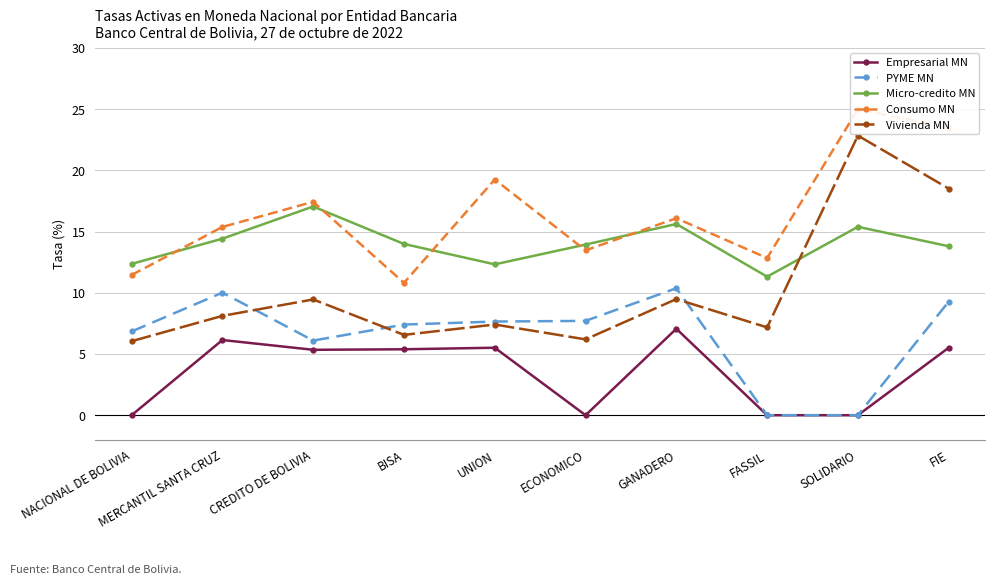

True or false: Vivienda MN and Consumo MN cross at least once.

False